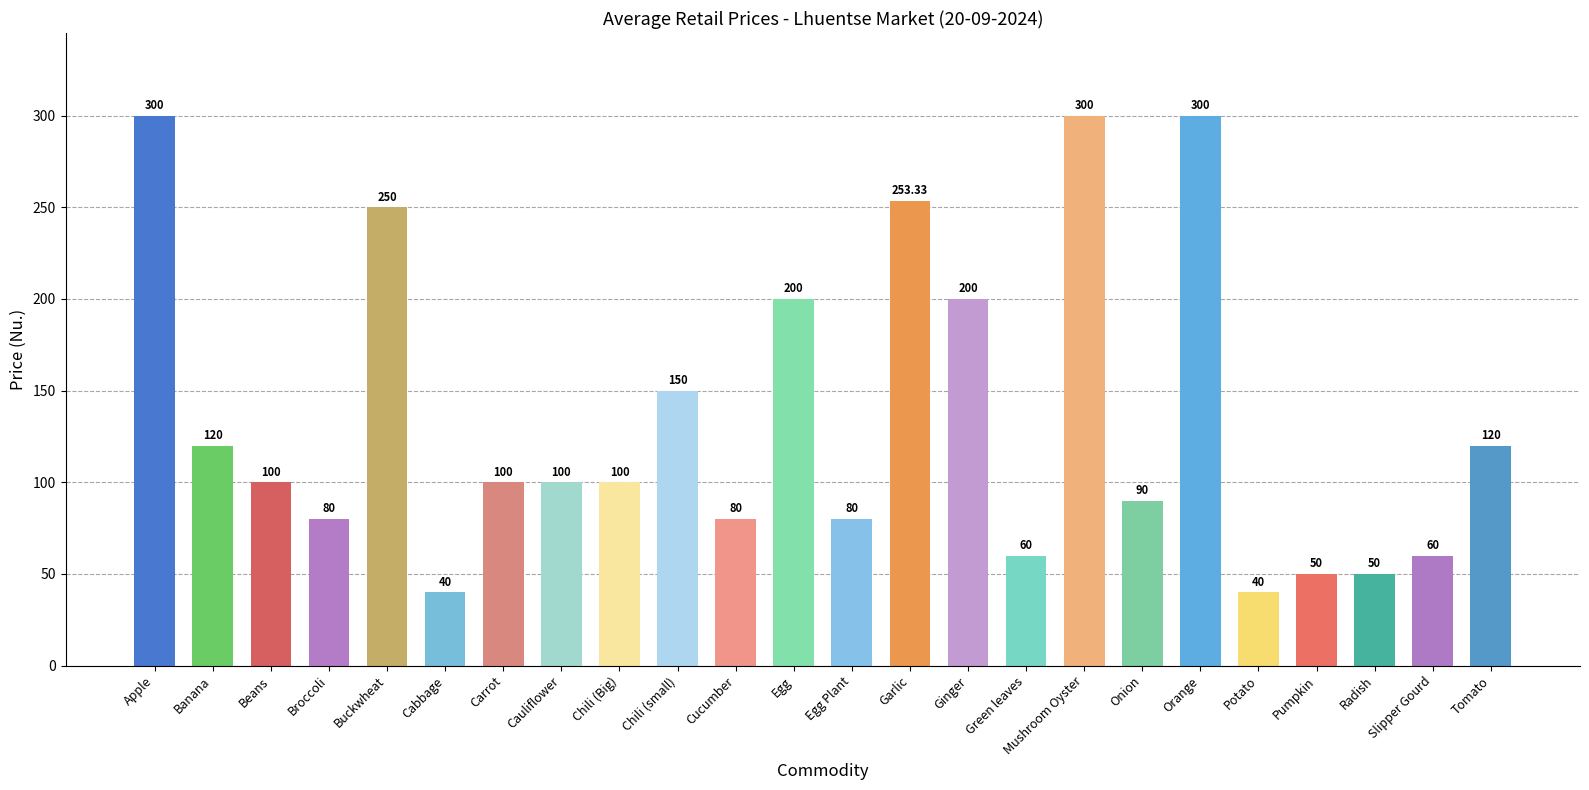

What is the approximate value at Onion?

90.0